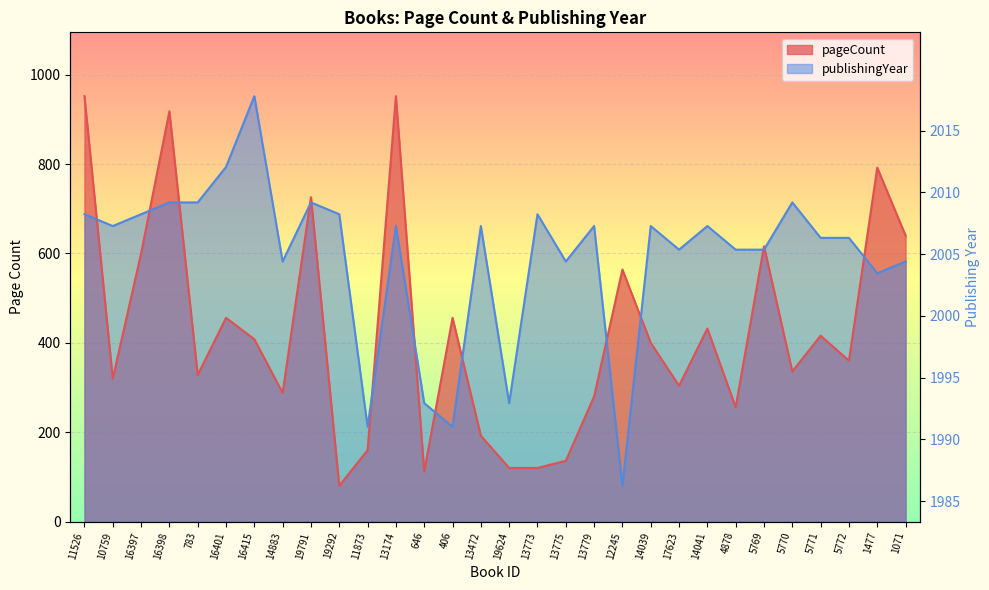

What is the difference between the maximum and minimum values in the pageCount series?

872.0